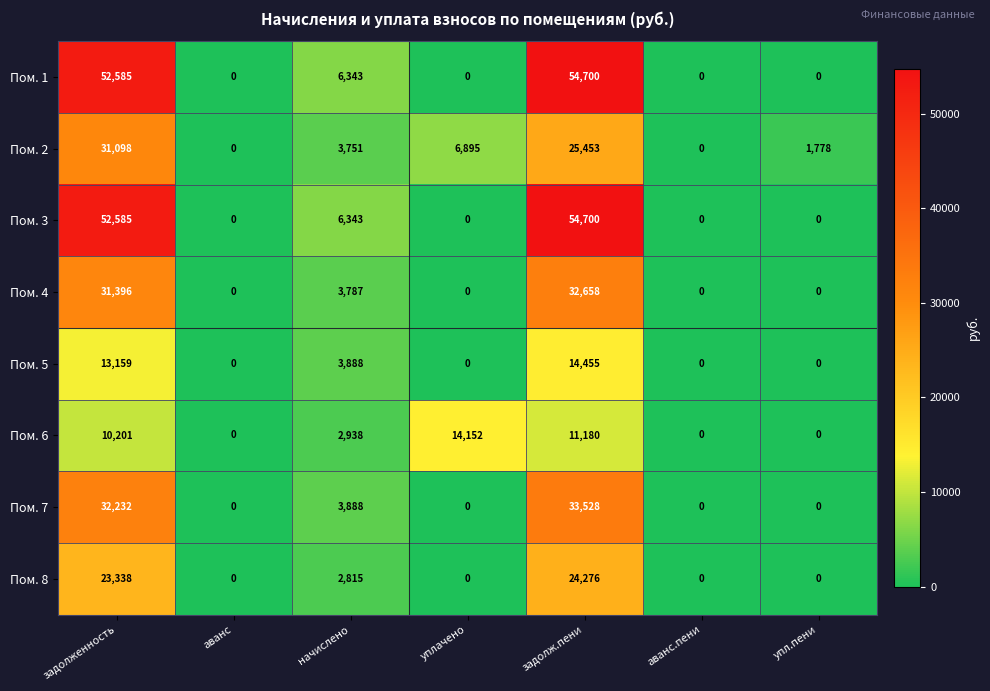

The Пом. 8 series shows 13104 at упл.пени. True or false?

False